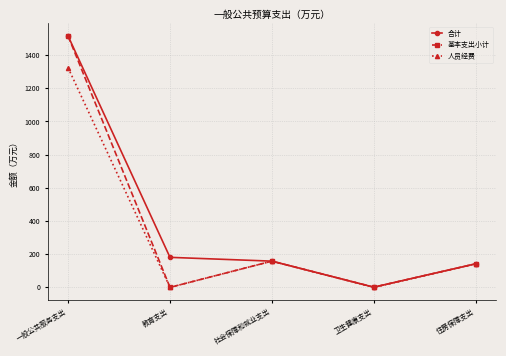

At which category is the sum across all series the highest?

一般公共服务支出